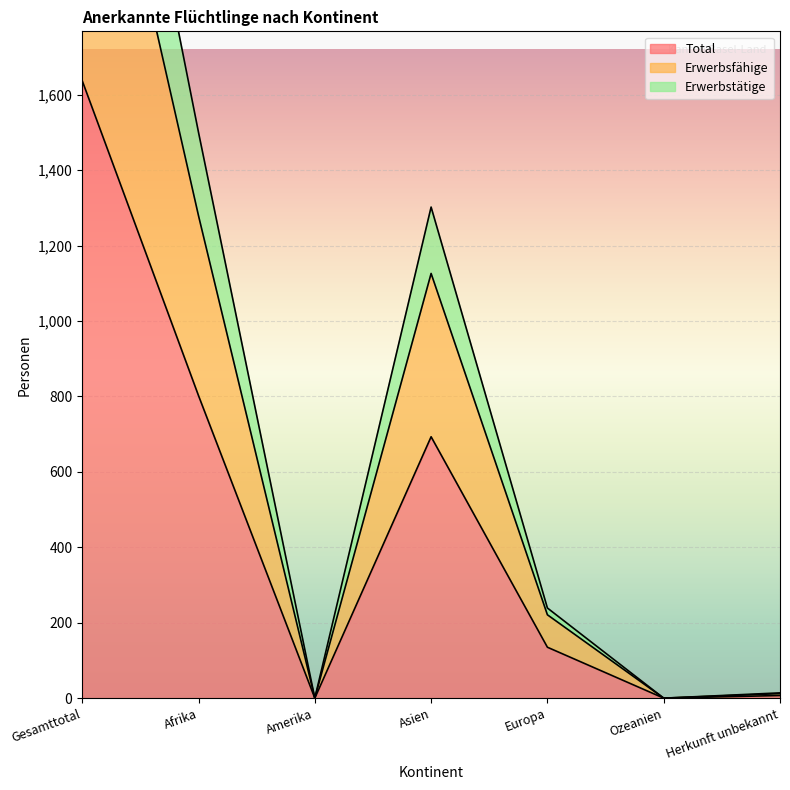

Where is the first local maximum for Total?

Asien